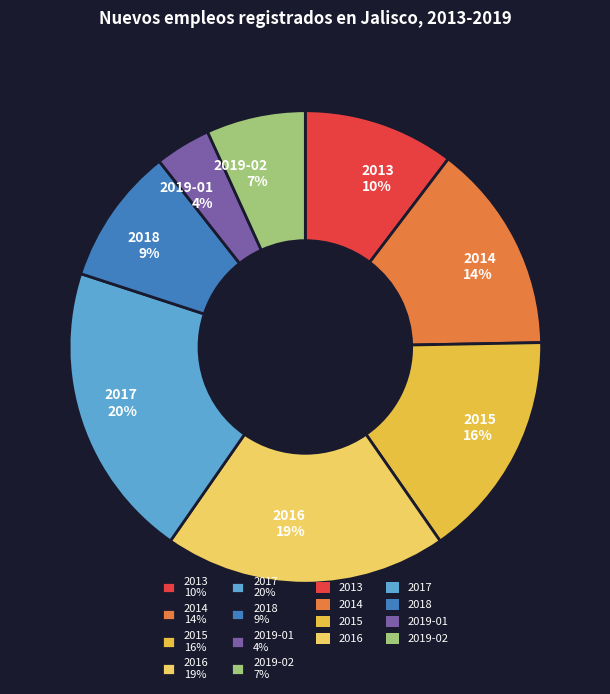

Rank the categories by value from lowest to highest.

2019-01, 2019-02, 2018, 2013, 2014, 2015, 2016, 2017